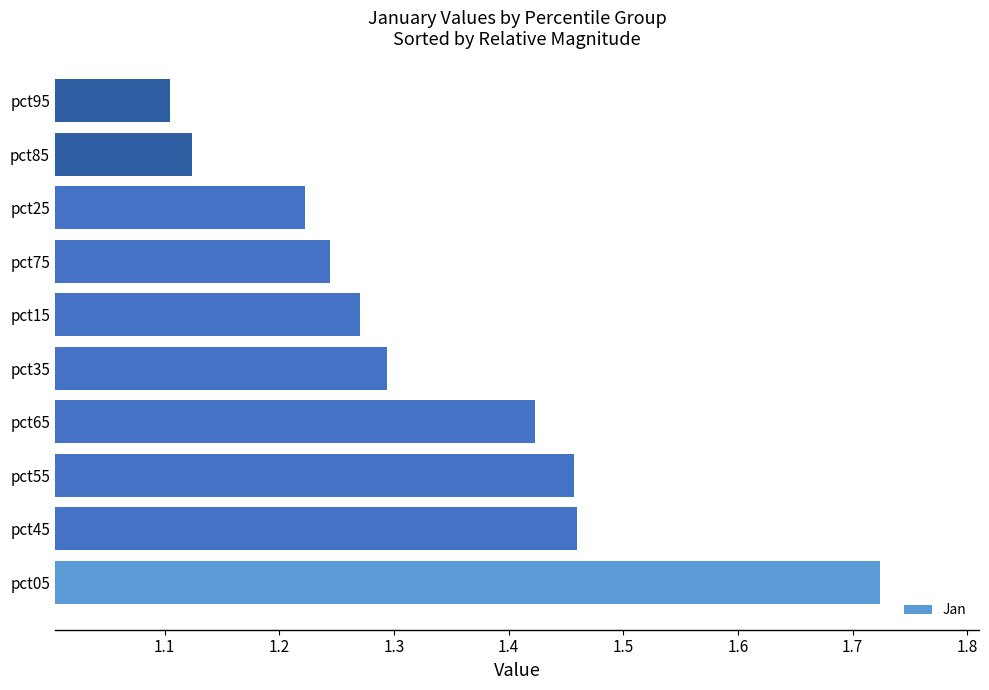

Between pct35 and pct25, which is larger?

pct35